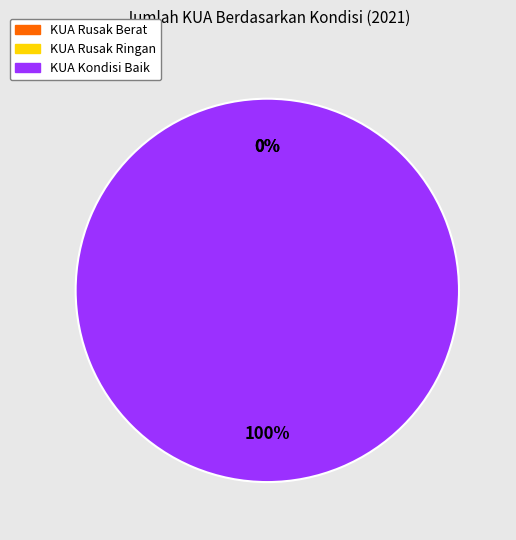

Which category has the biggest portion of the pie?

KUA Kondisi Baik